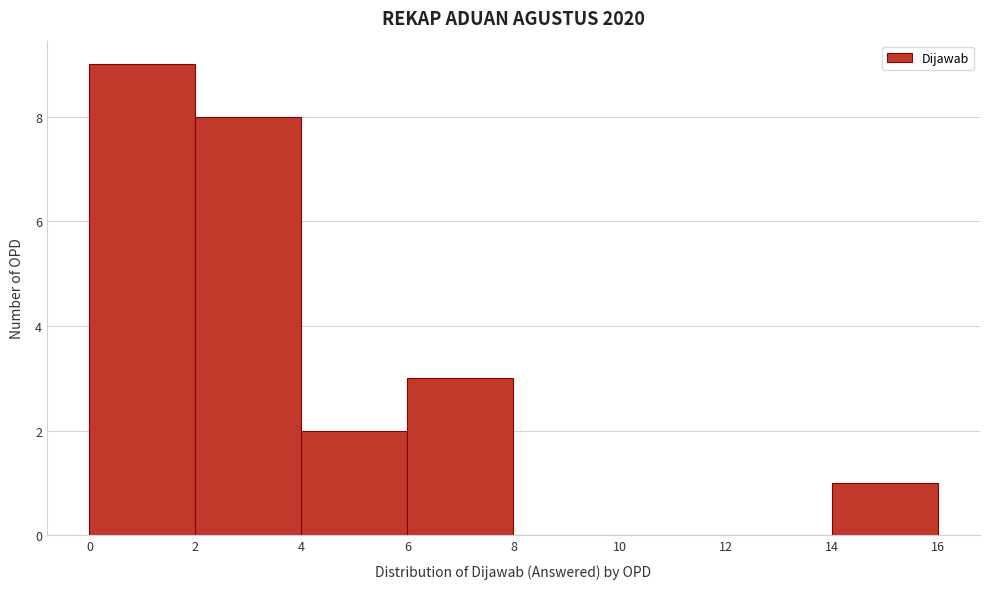

Which range on the x-axis has the tallest bar?

0 to 2